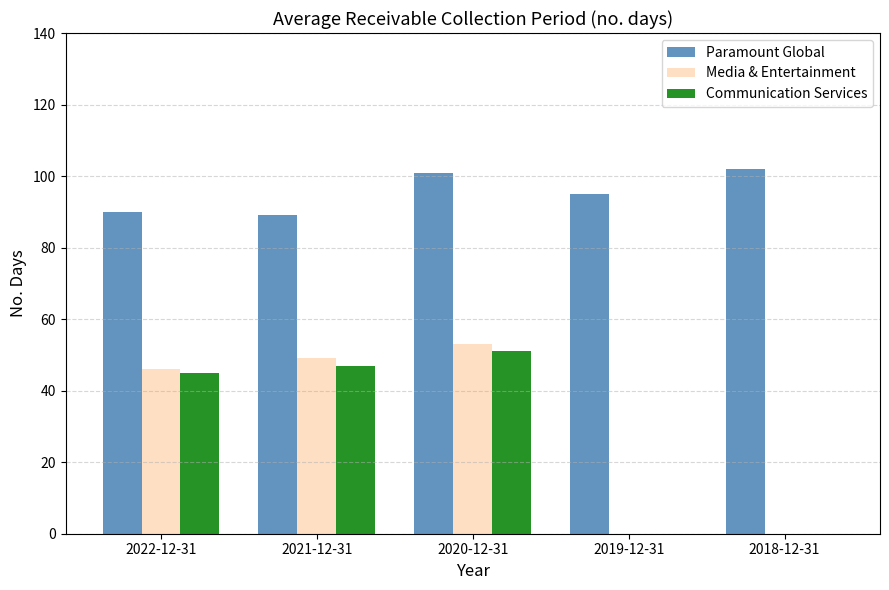

Which series changed the most between 2020-12-31 and 2018-12-31?

Media & Entertainment